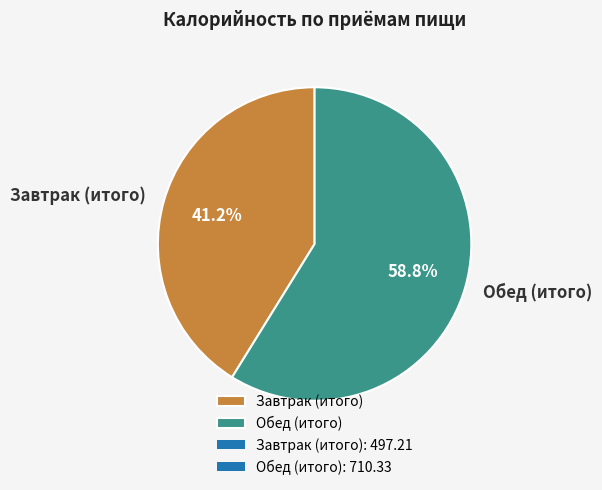

Is it true that Завтрак (итого) is 41% of the pie?

True